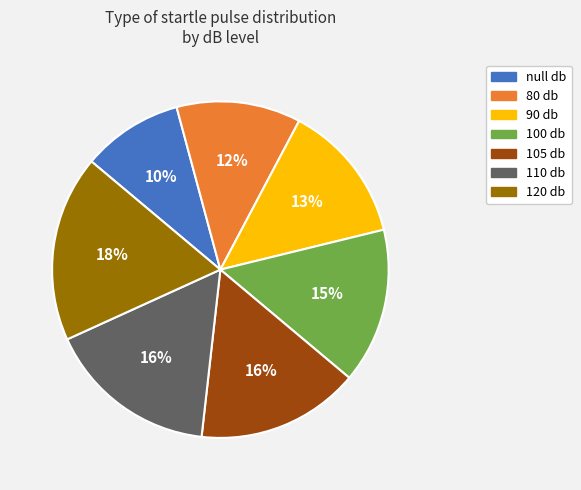

To the nearest percent, what is the difference between the 90 db and 110 db slice percentages?

3%